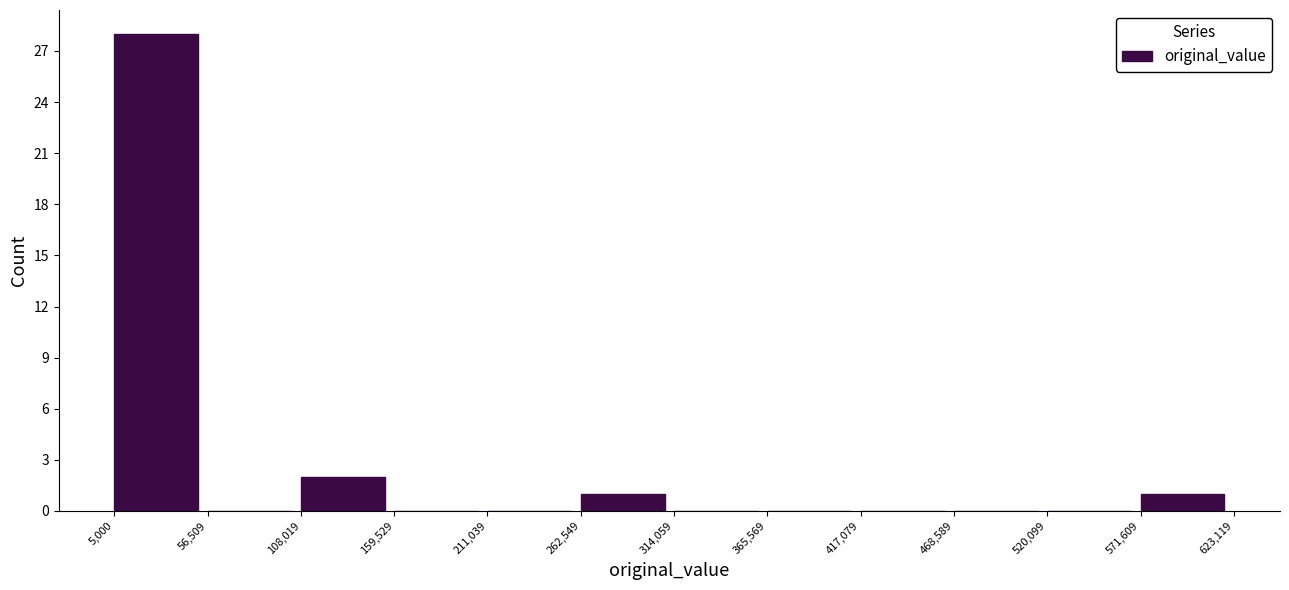

Reading left to right, transcribe this chart: for each bar, give the range it covers on the x-axis and its height. The values are not printed on the chart, so give them approximately, as read against the axis.

5,000 to 56,509: 28
56,509 to 108,019: 0
108,019 to 159,529: 2
159,529 to 211,039: 0
211,039 to 262,549: 0
262,549 to 314,059: 1
314,059 to 365,569: 0
365,569 to 417,079: 0
417,079 to 468,589: 0
468,589 to 520,099: 0
520,099 to 571,609: 0
571,609 to 623,119: 1